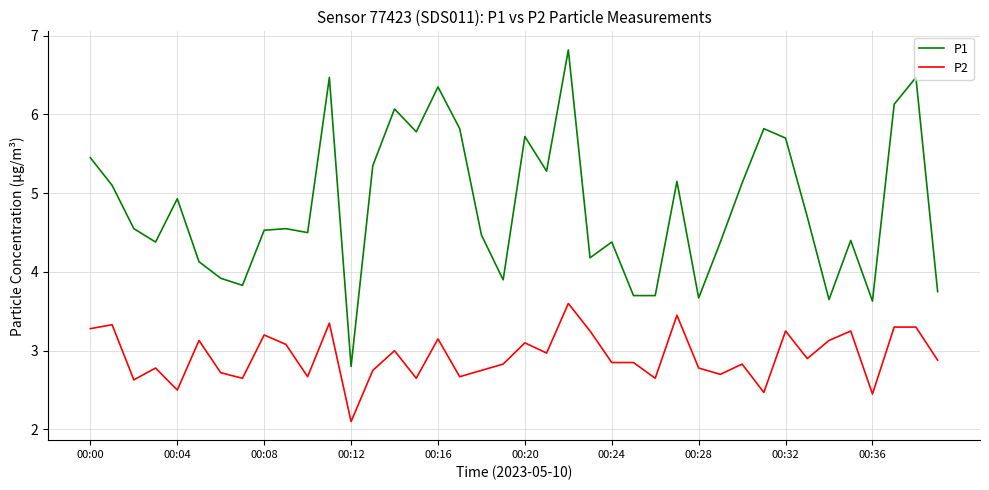

List the series in order of their overall mean, highest first.

P1, P2